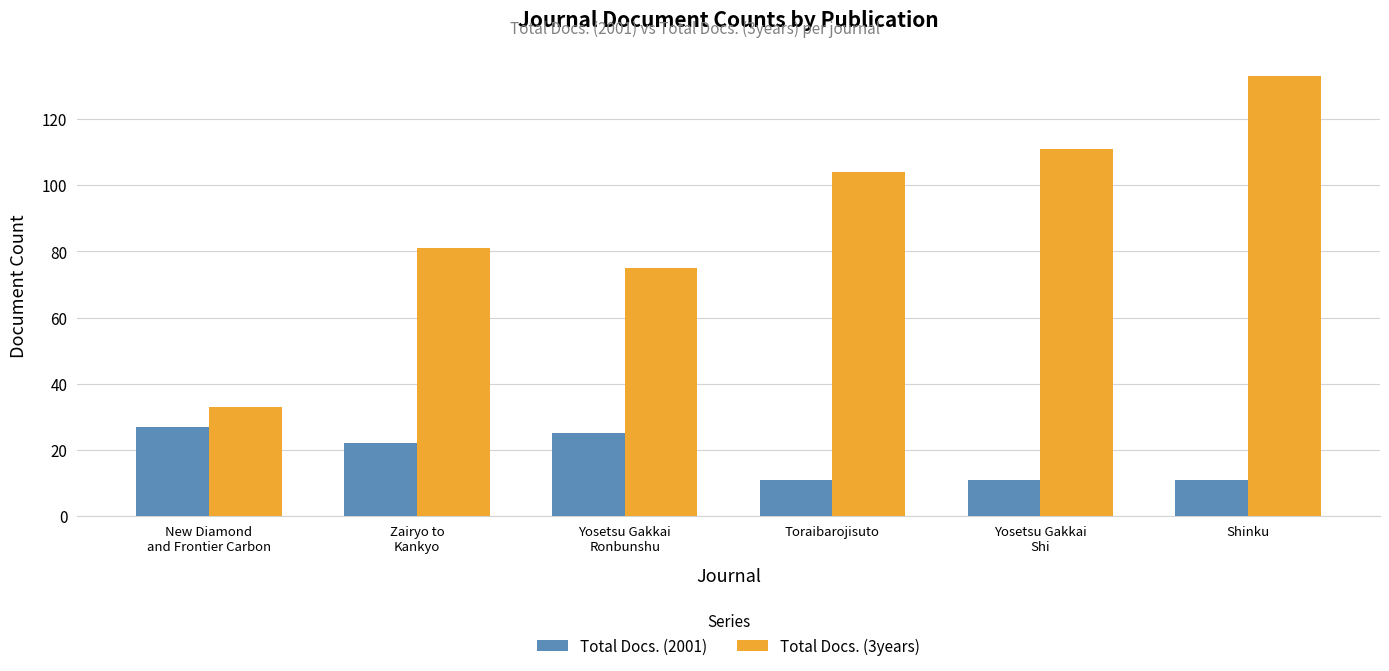

Which category has the highest value in the Total Docs. (3years) series?

Shinku